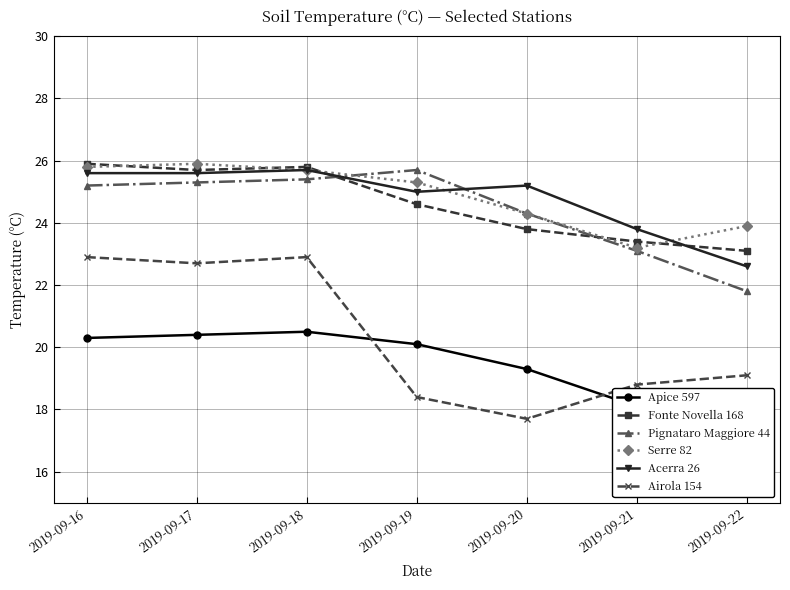

What is the difference between the Pignataro Maggiore 44 values at 2019-09-22 and 2019-09-21?

1.3